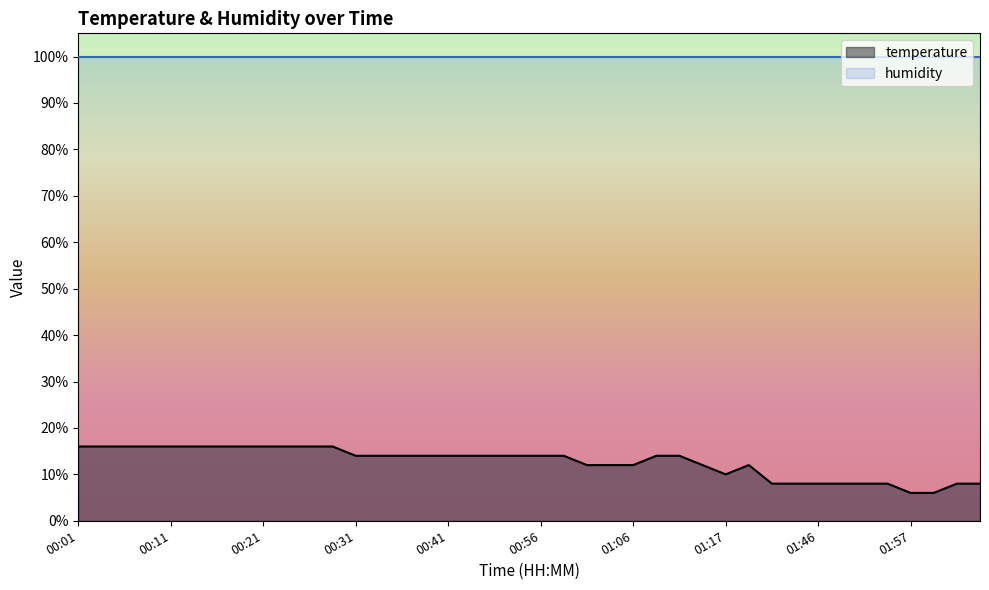

Reading left to right, list all the values displayed in this chart.

16.0	16.0	16.0	16.0	16.0	16.0	16.0	16.0	16.0	16.0	16.0	16.0	14.0	14.0	14.0	14.0	14.0	14.0	14.0	14.0	14.0	14.0	12.0	12.0	12.0	14.0	14.0	12.0	10.0	12.0	8.0	8.0	8.0	8.0	8.0	8.0	6.0	6.0	8.0	8.0